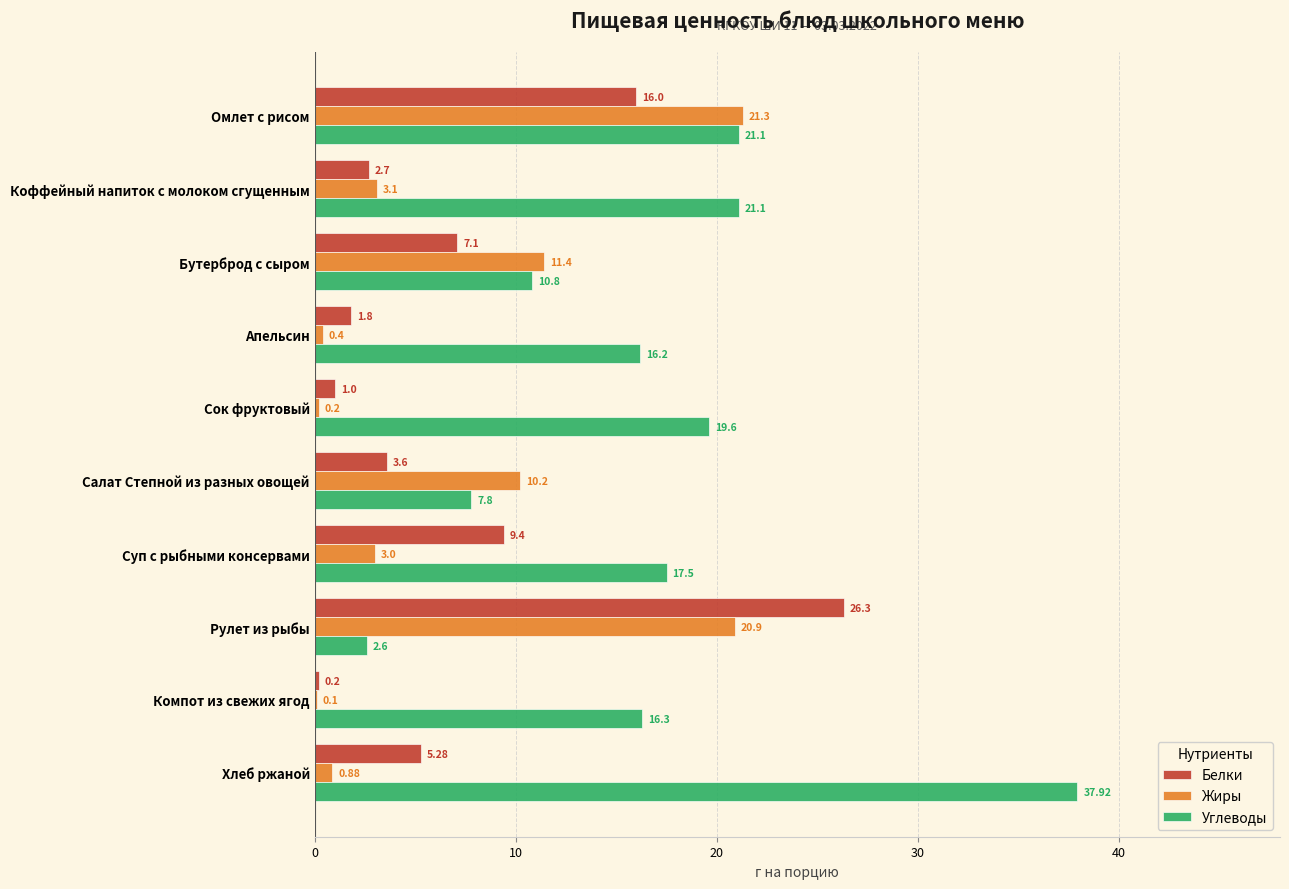

How many distinct data groups are displayed?

3